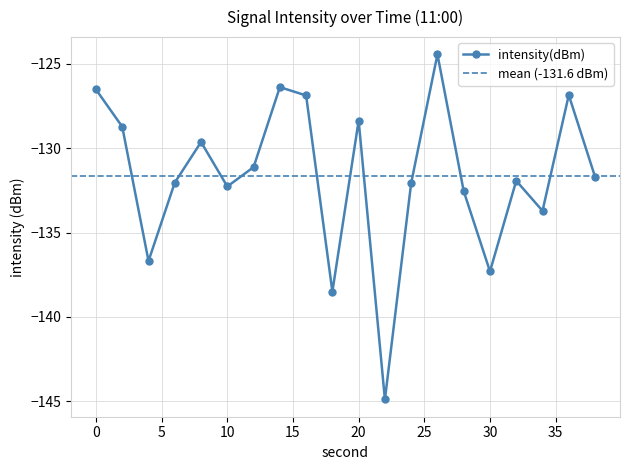

What is the minimum value shown in the chart?

-144.9